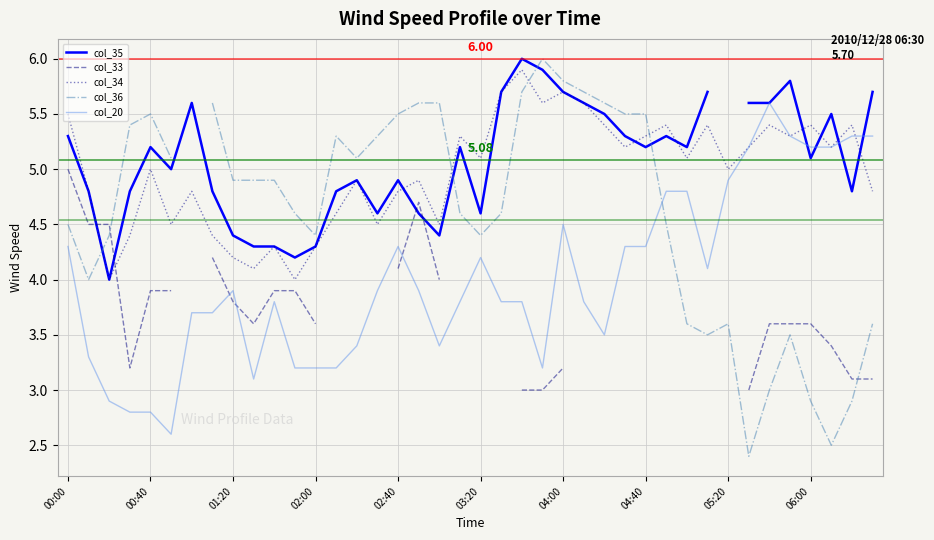

After their last crossing, which series has the higher values: col_20 or col_35?

col_35